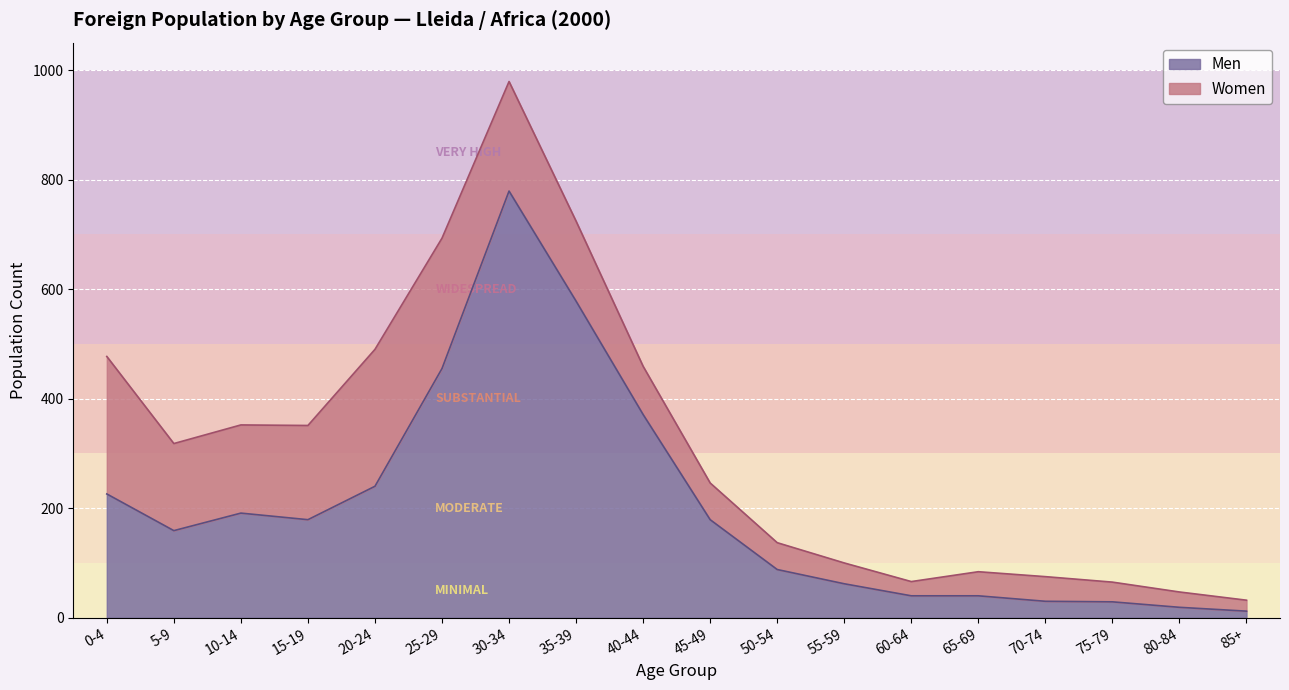

What is the label of the 3rd point from the left?

10-14